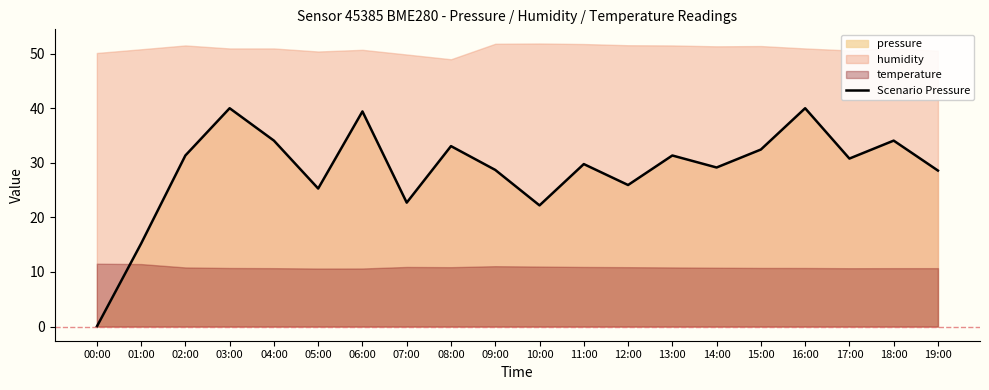

What is the sum of all values?

574.0